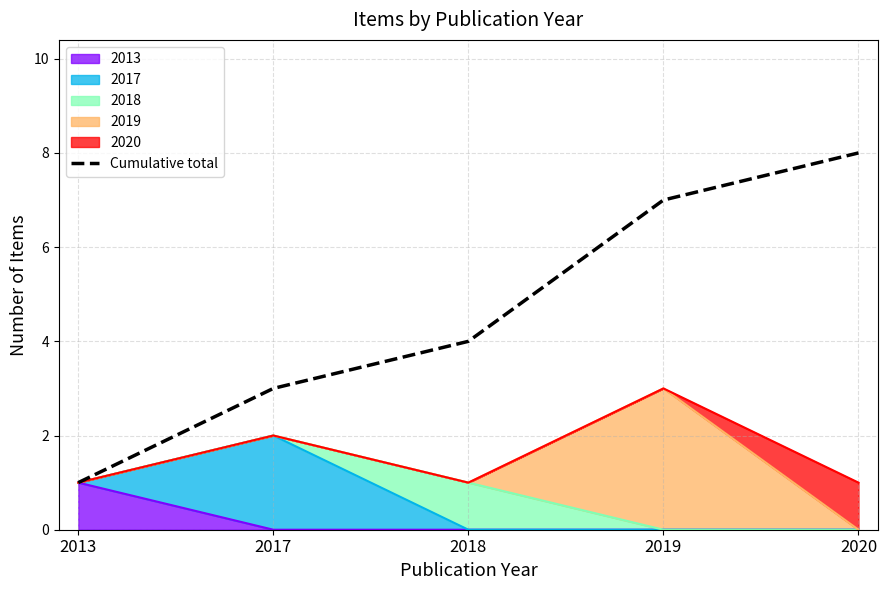

Rank the categories by value from highest to lowest.

2020, 2019, 2018, 2017, 2013